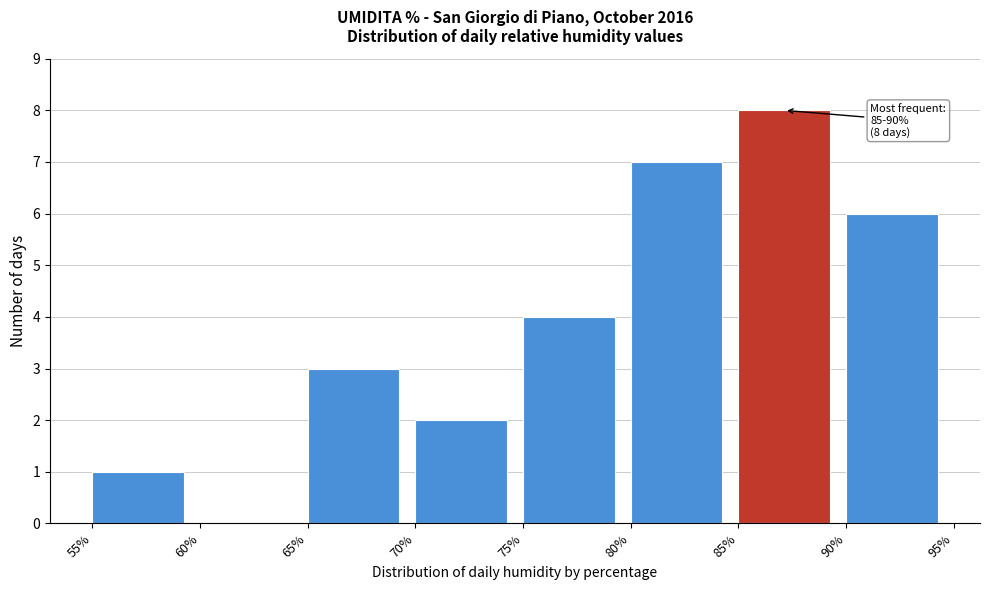

Which range on the x-axis has the tallest bar?

85% to 90%